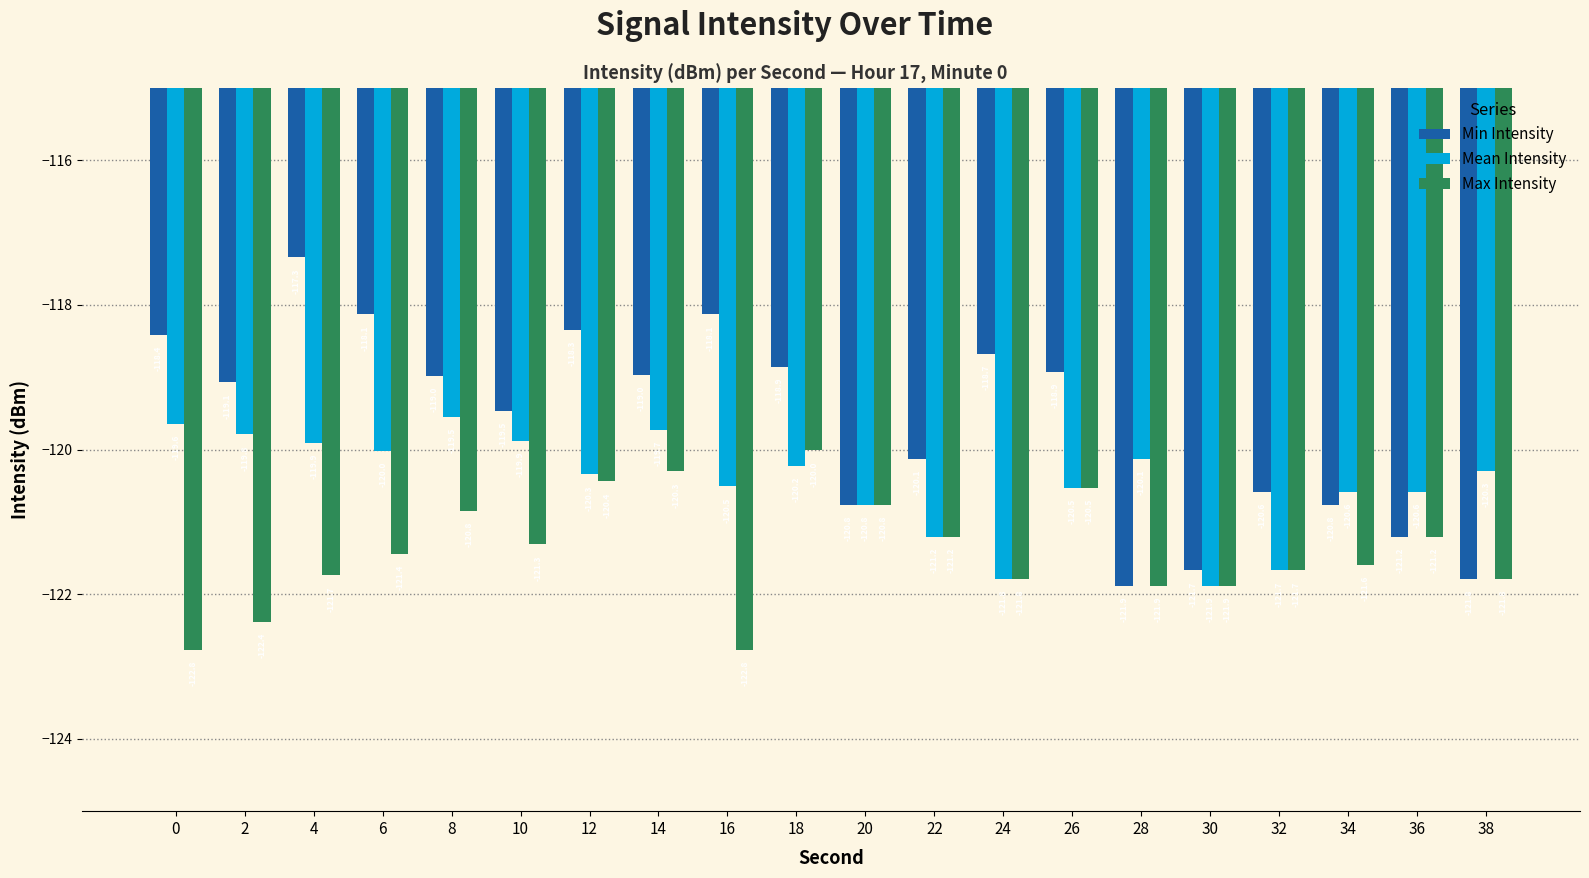

True or false: Max Intensity has a value of -70.3 at 34.

False